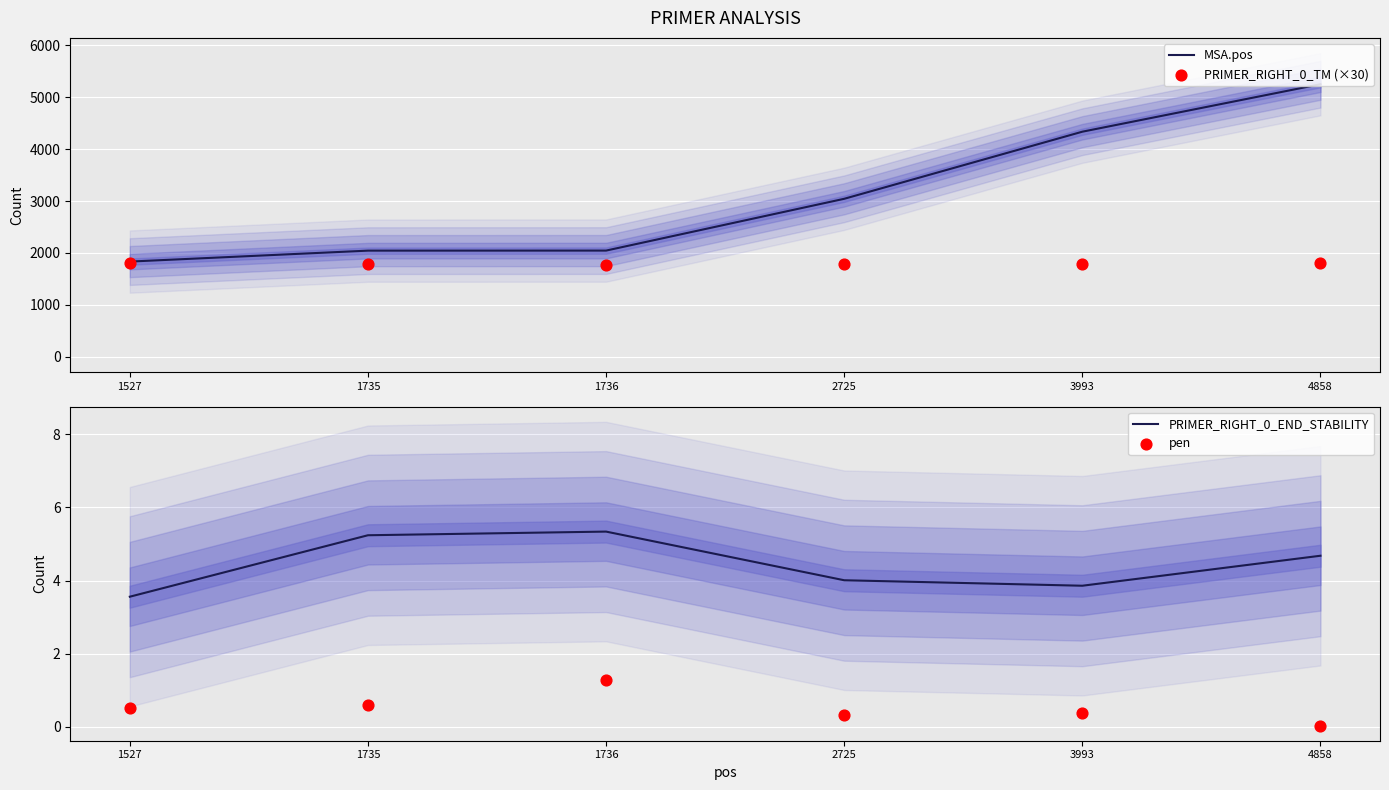

Which series has the largest total across all categories?

MSA.pos